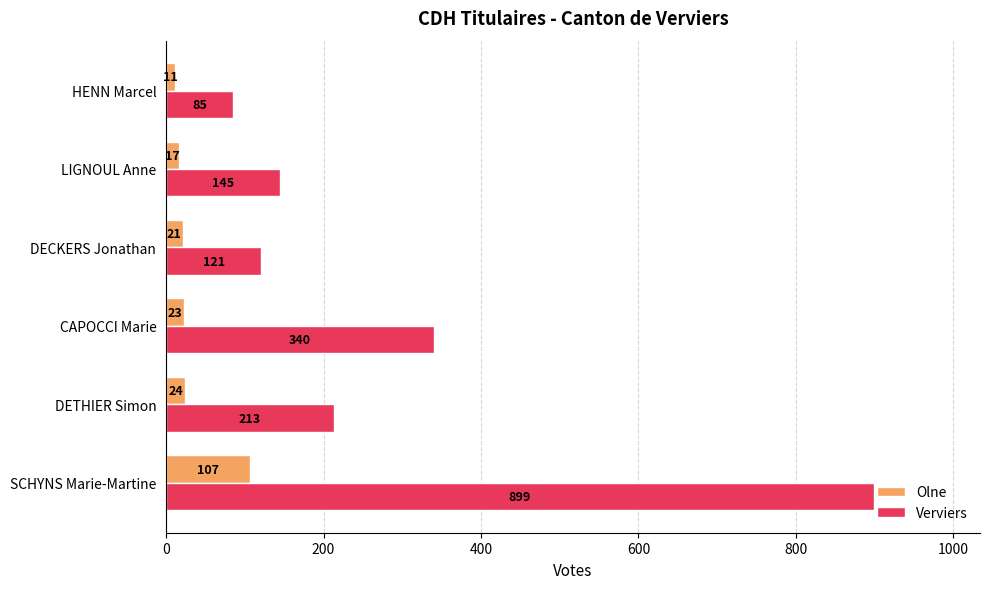

Which series has the largest range (max minus min)?

Verviers